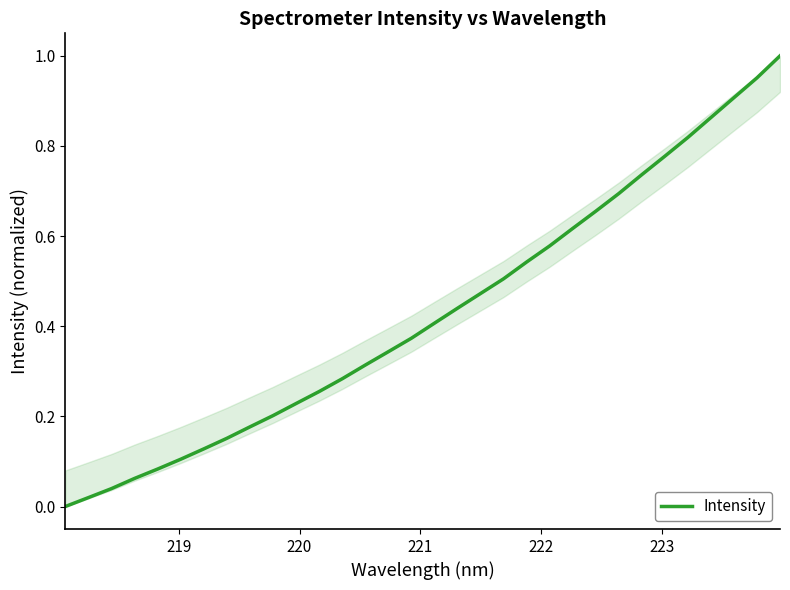

Count the number of data series in this chart.

1